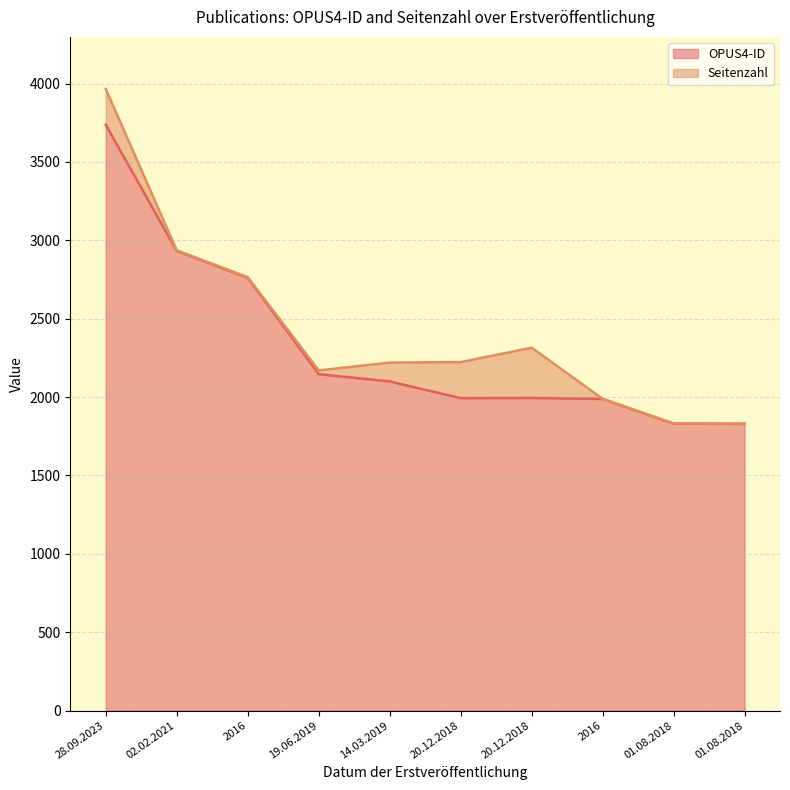

List the labels in order of value, smallest first.

01.08.2018, 01.08.2018, 2016, 20.12.2018, 20.12.2018, 14.03.2019, 19.06.2019, 2016, 02.02.2021, 28.09.2023